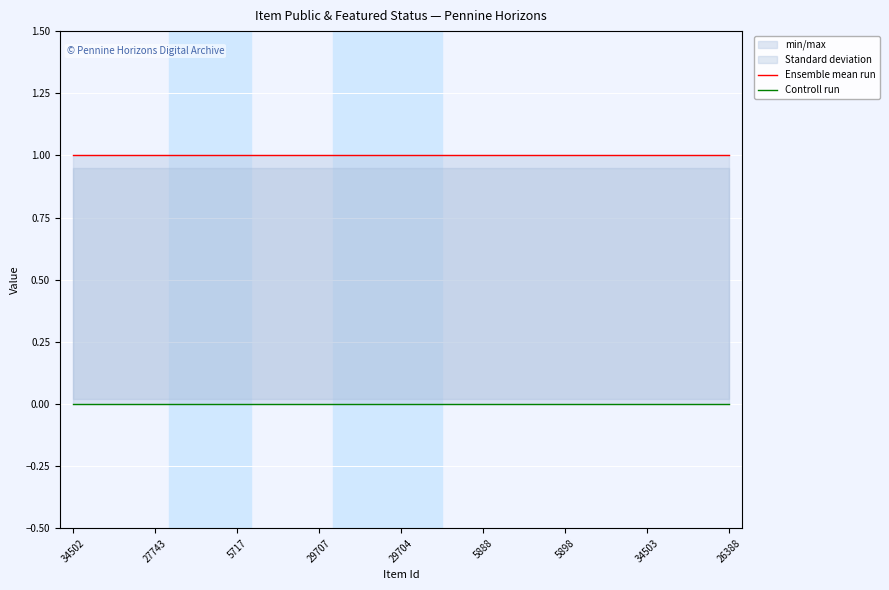

Reading left to right, list all the values displayed in this chart.

Ensemble mean run: 1	1	1	1	1	1	1	1	1	1	1	1	1	1	1	1	1	1	1	1	1	1	1	1	1
Controll run: 0	0	0	0	0	0	0	0	0	0	0	0	0	0	0	0	0	0	0	0	0	0	0	0	0